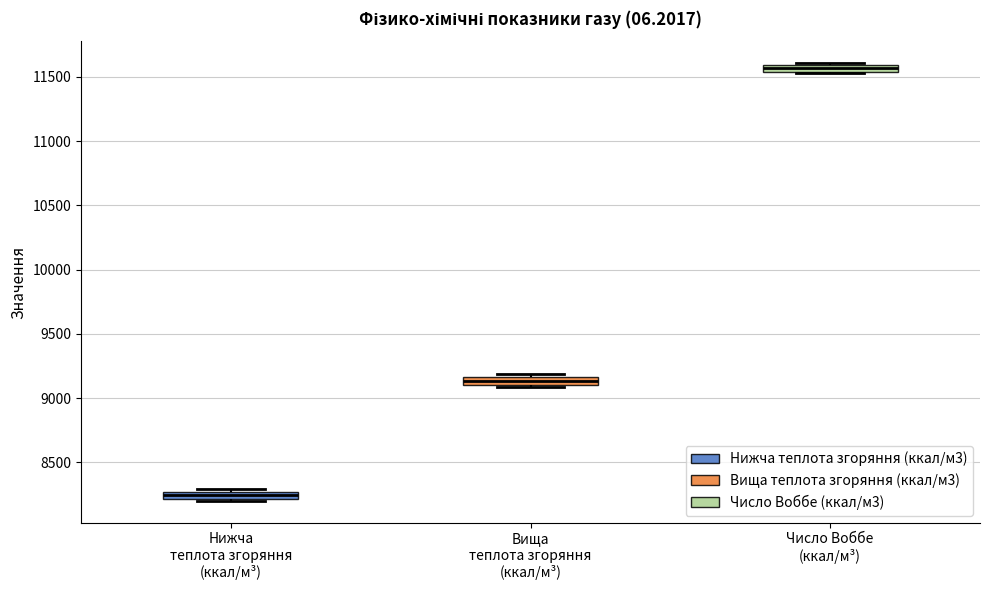

Where is the upper edge of the box for Вища теплота згоряння (ккал/м³) on the y-axis? The values are not printed on the chart, so give them approximately, as read against the axis.

9150